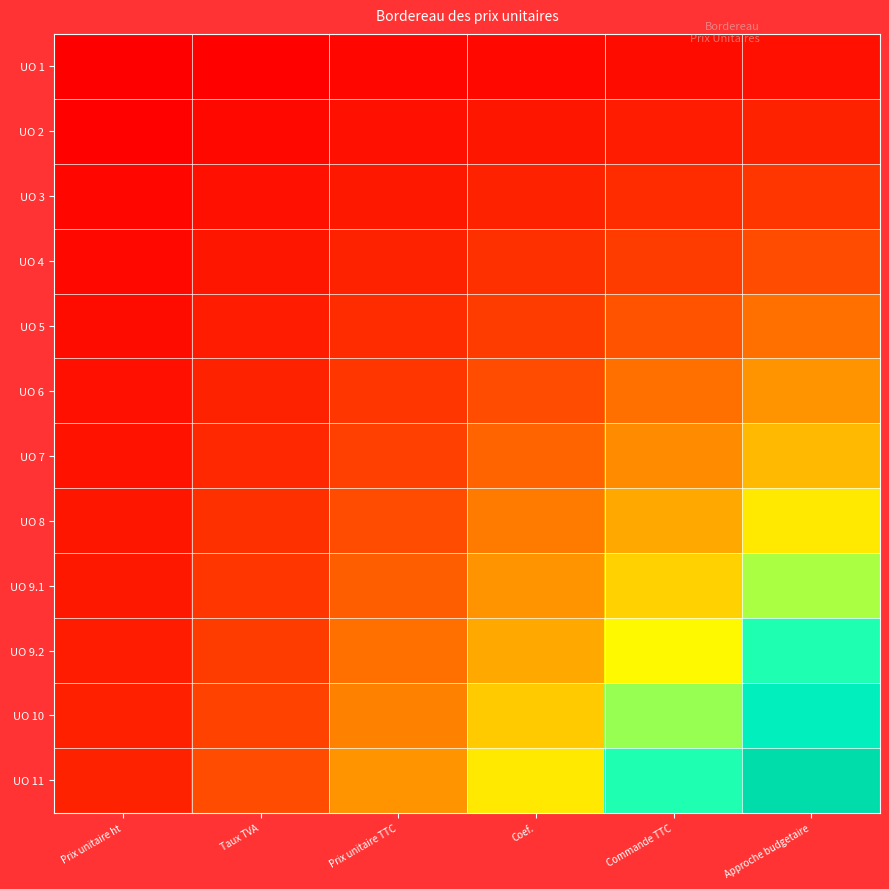

What is the difference between the highest and lowest values at Approche budgetaire?

66